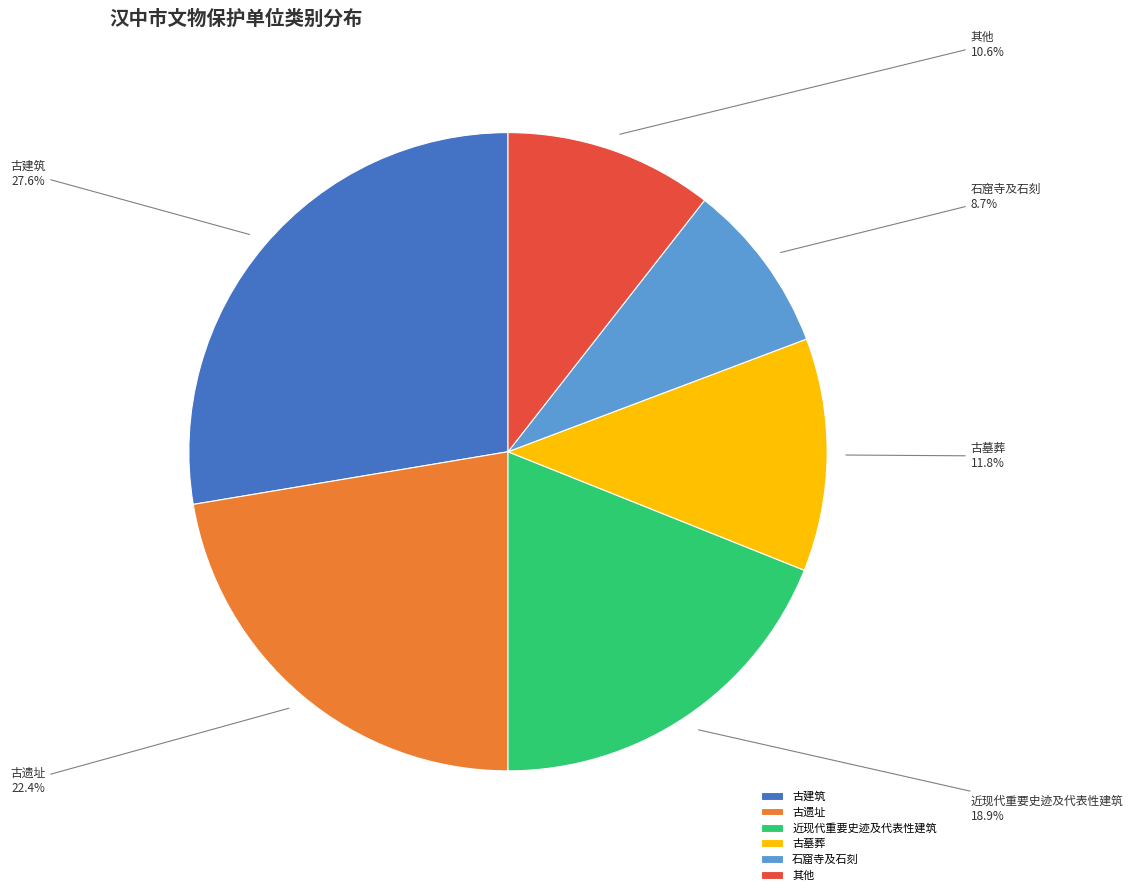

To the nearest percent, what percentage of the pie is 石窟寺及石刻?

9%